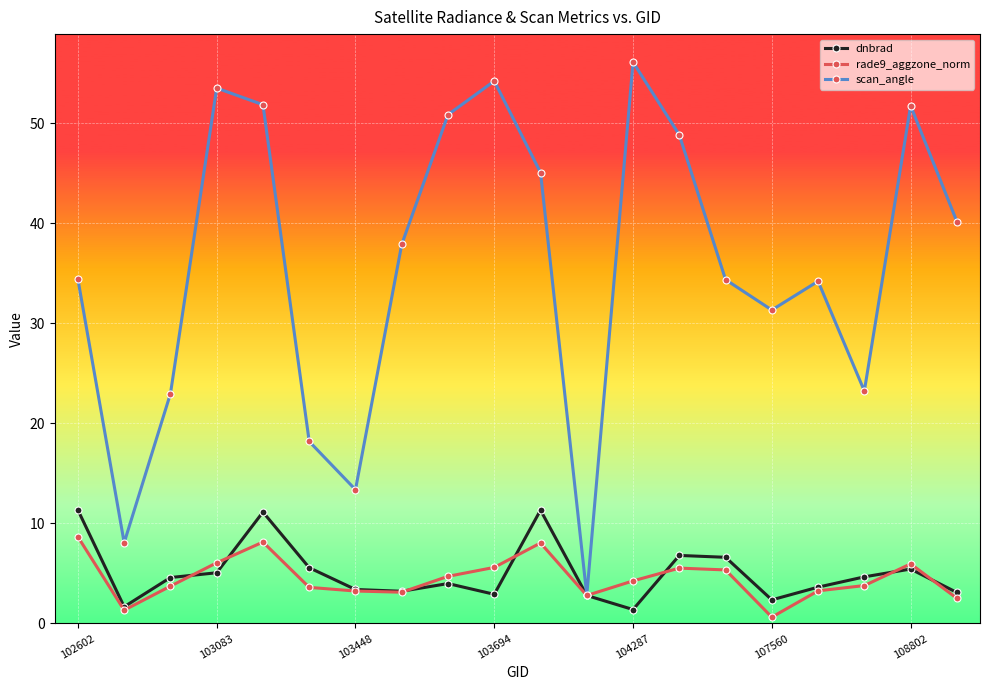

What is the minimum value for scan_angle?

2.8